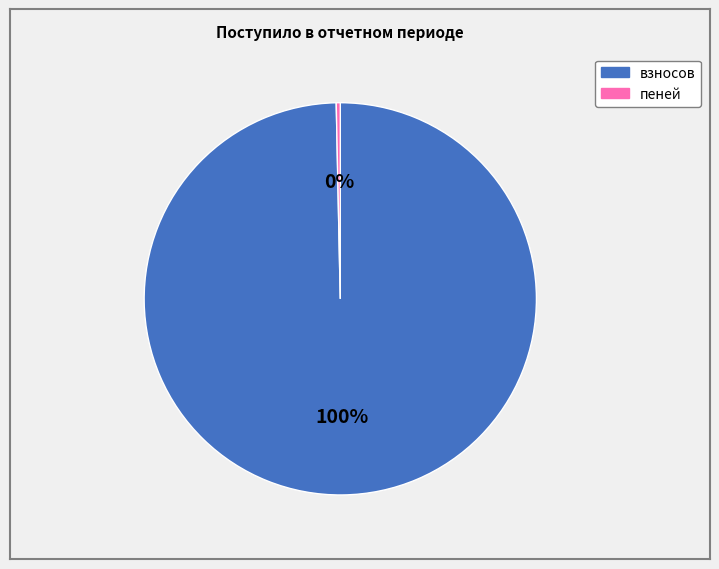

Is there a majority slice in this chart?

Yes